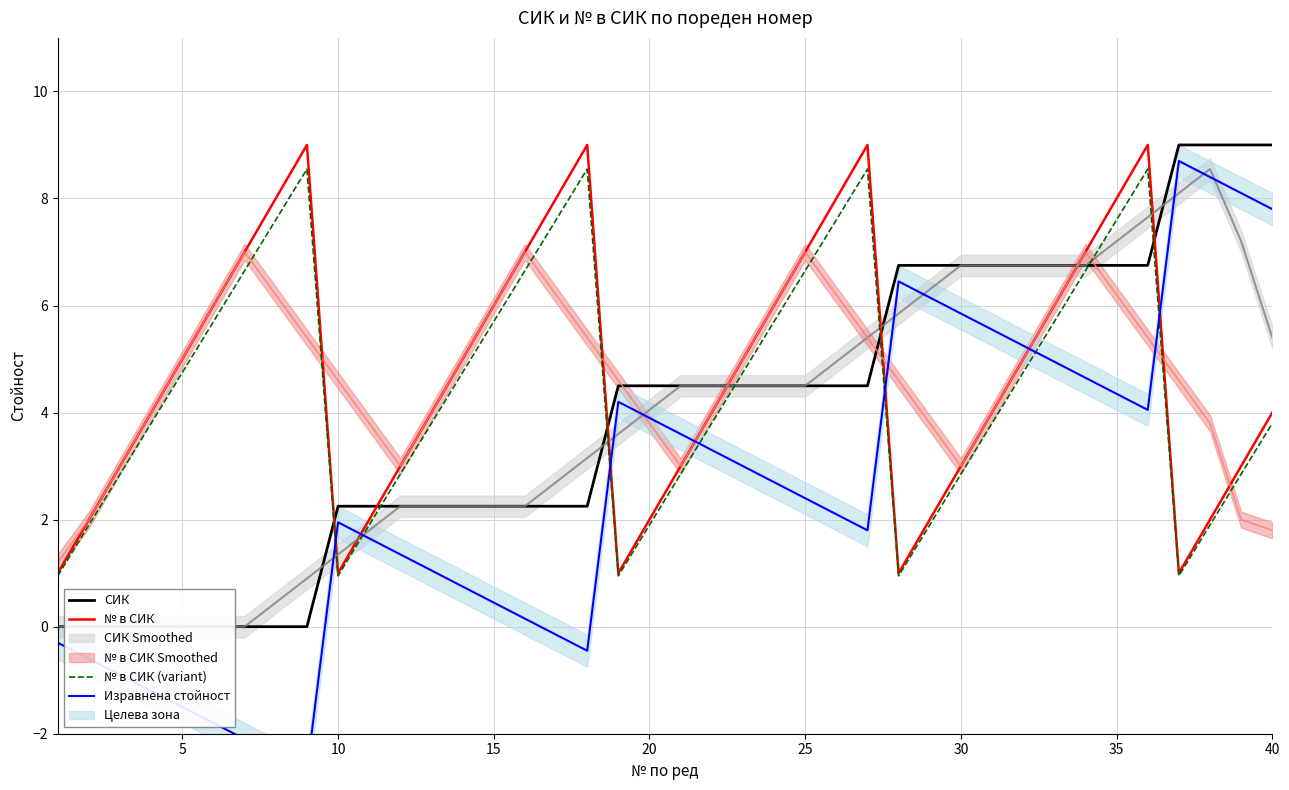

What is the highest value of the № в СИК series?

9.0